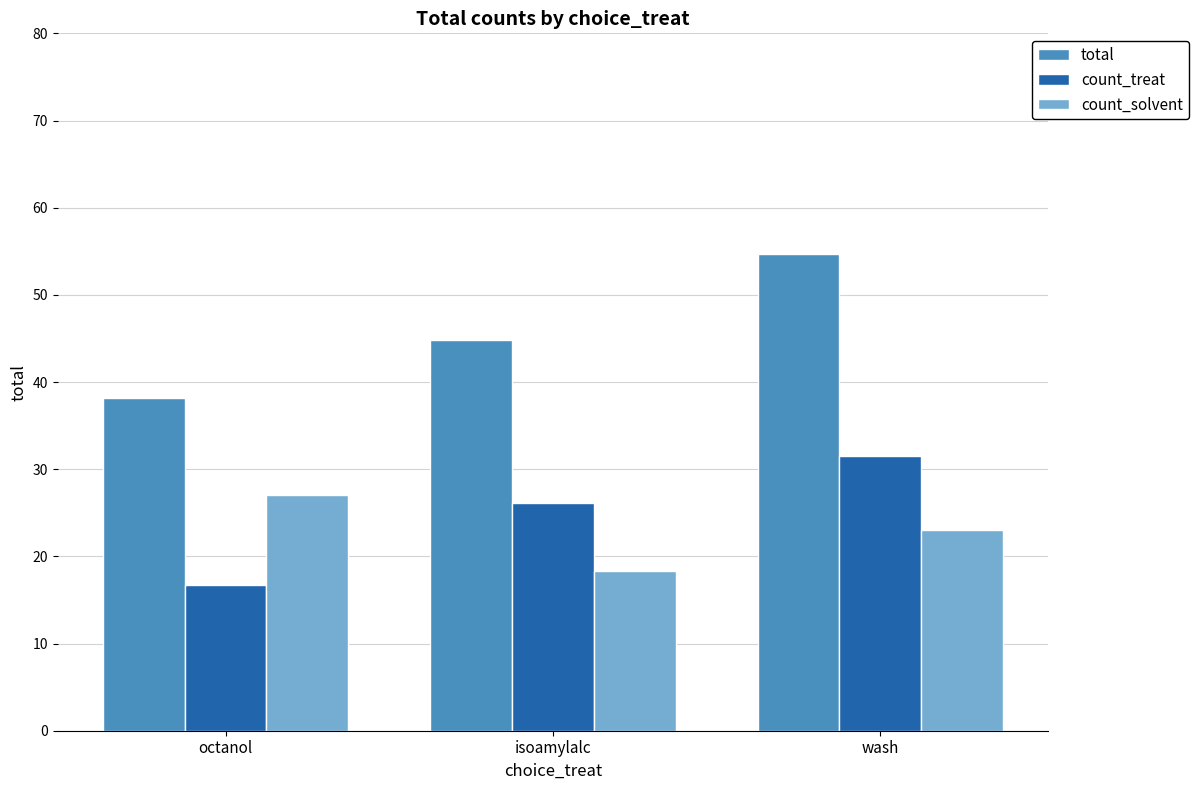

The count_treat series shows 13.8 at isoamylalc. True or false?

False